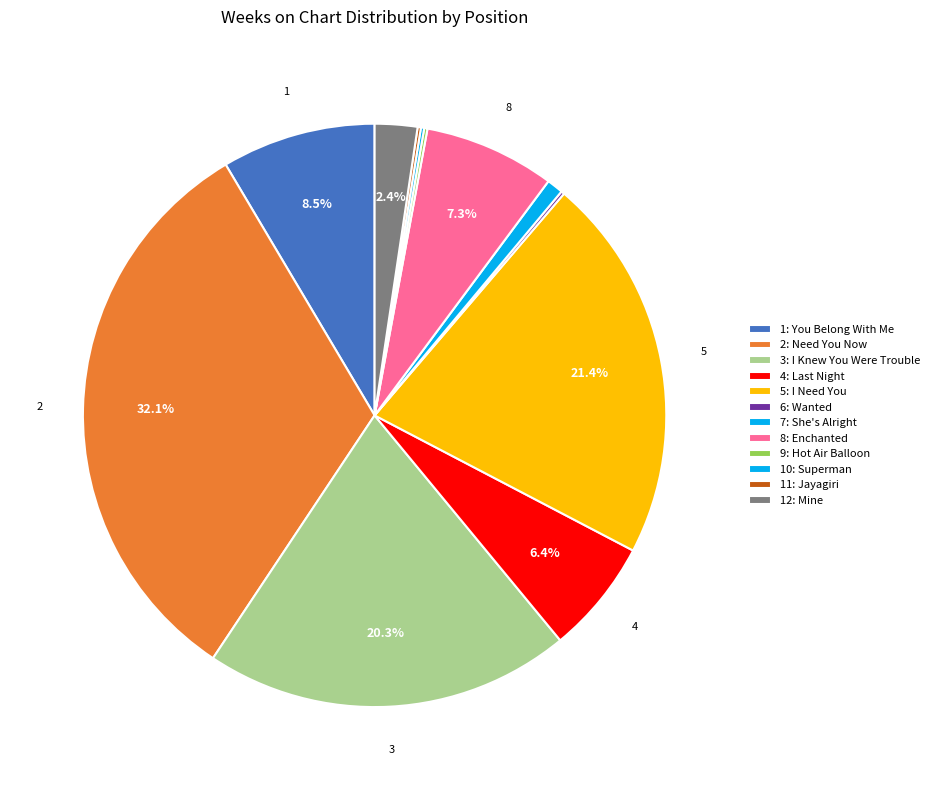

To the nearest percent, what is the difference between the 11: Jayagiri and 7: She's Alright slice percentages?

1%